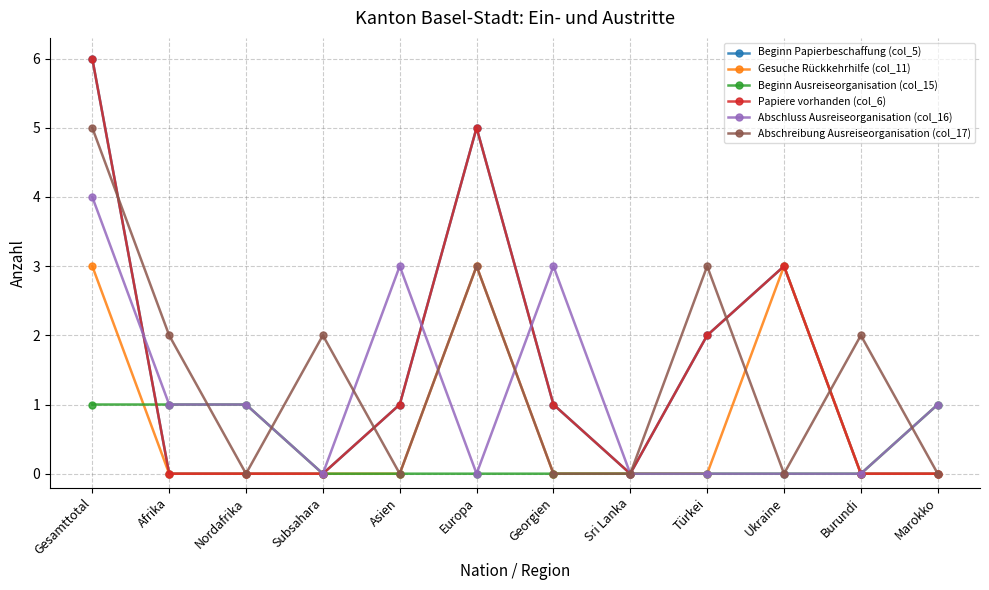

How many interior local peaks does the Gesuche Rückkehrhilfe (col_11) series have?

2